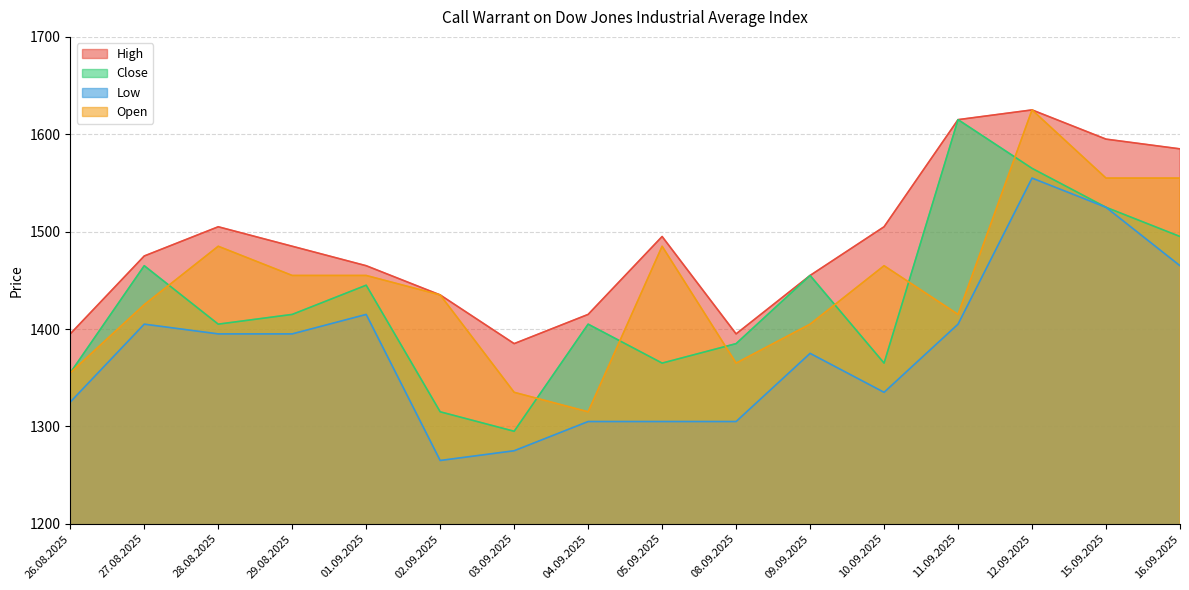

Reading right to left, list all the values displayed in this chart.

High: 1585	1595	1625	1615	1505	1455	1395	1495	1415	1385	1435	1465	1485	1505	1475	1395
Close: 1495	1525	1565	1615	1365	1455	1385	1365	1405	1295	1315	1445	1415	1405	1465	1355
Low: 1465	1525	1555	1405	1335	1375	1305	1305	1305	1275	1265	1415	1395	1395	1405	1325
Open: 1555	1555	1625	1415	1465	1405	1365	1485	1315	1335	1435	1455	1455	1485	1425	1355